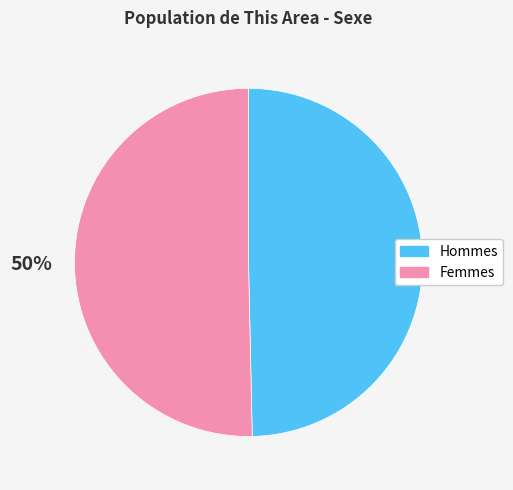

To the nearest percent, what is the average slice percentage?

50%